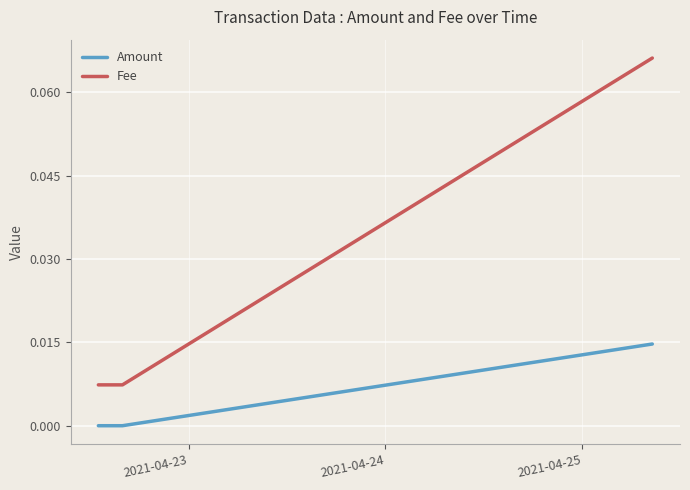

At how many categories does at least one series exceed 0?

3